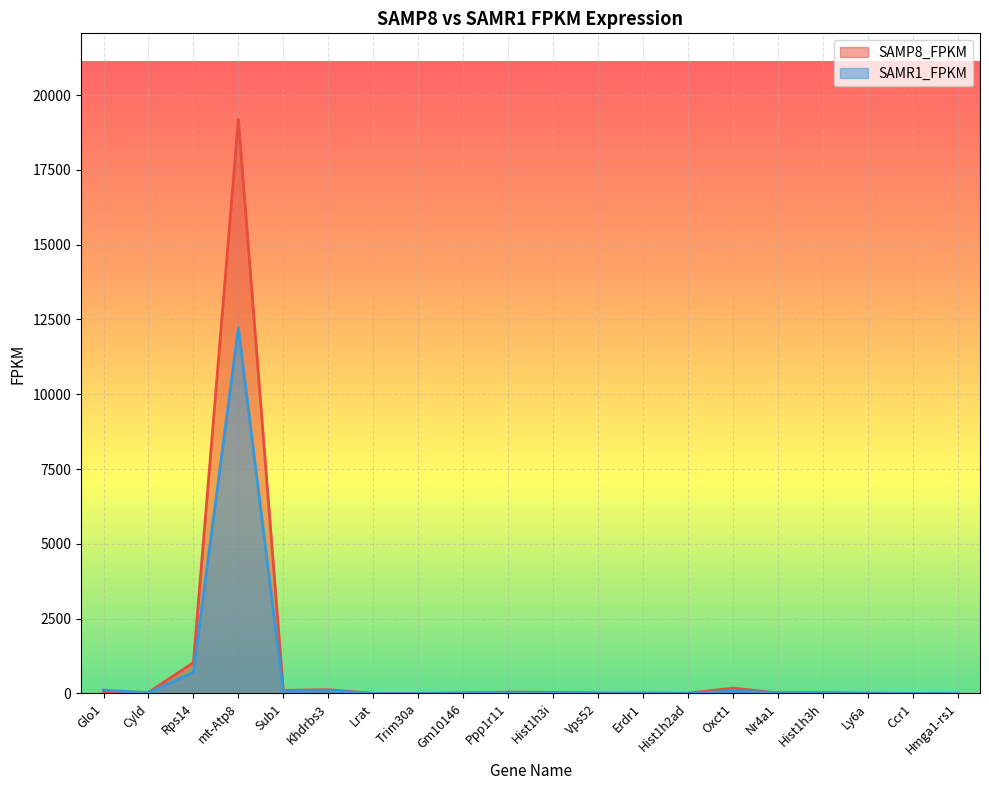

What is the value of the SAMR1_FPKM point at the 20th from the left?

6.3